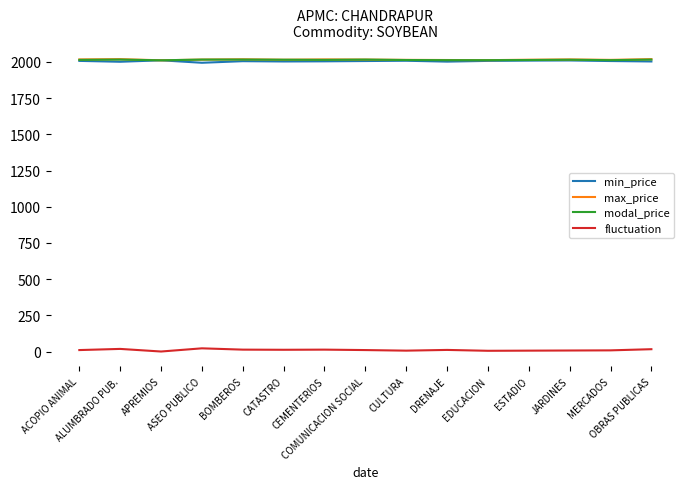

True or false: min_price and fluctuation intersect in this chart.

False